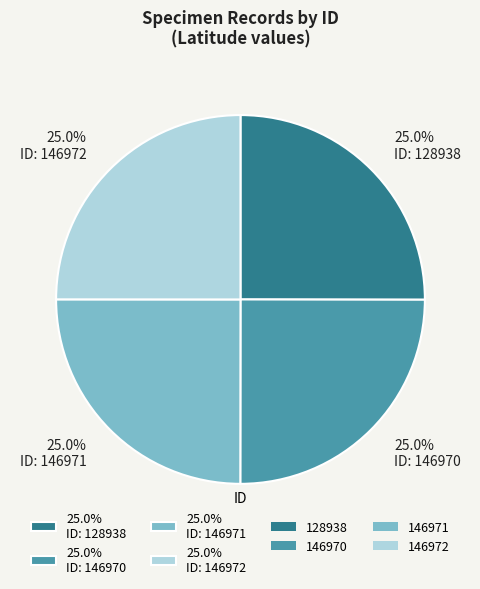

Is 25.0% ID: 146972 the majority of the pie?

No